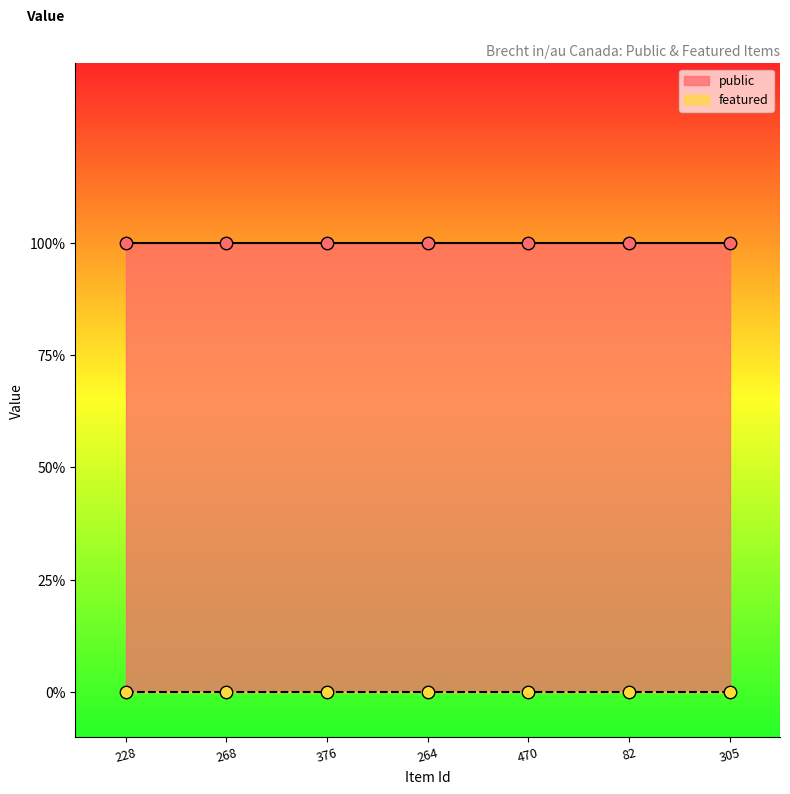

At which category is the sum across all series the highest?

228